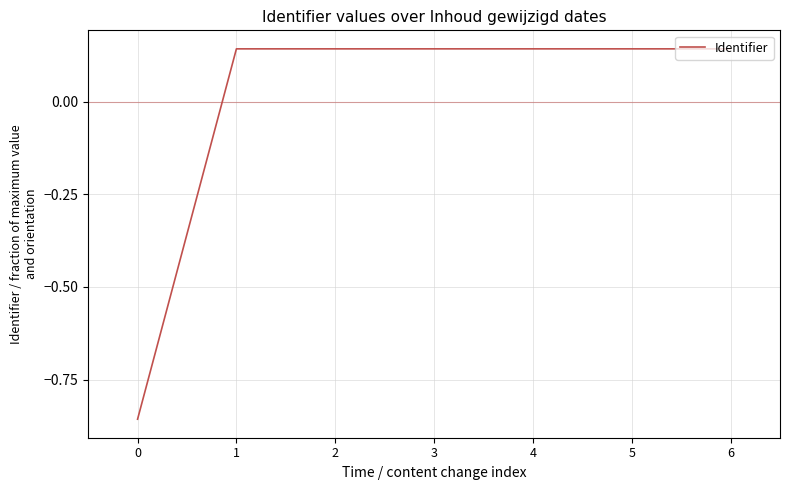

Count the values in the range 0 to 1.

6